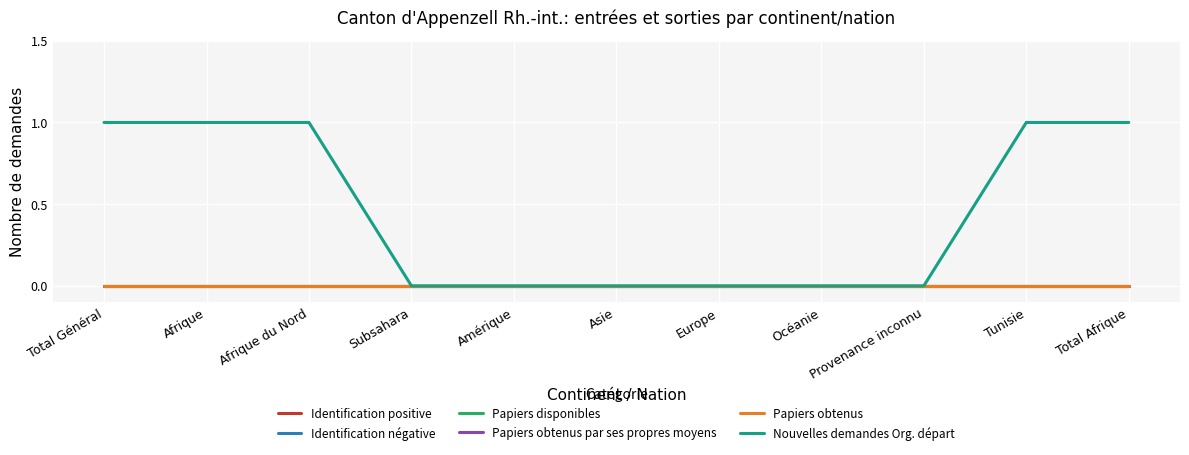

List the labels in order of Papiers disponibles value, smallest first.

Total Général, Afrique, Afrique du Nord, Subsahara, Amérique, Asie, Europe, Océanie, Provenance inconnu, Tunisie, Total Afrique